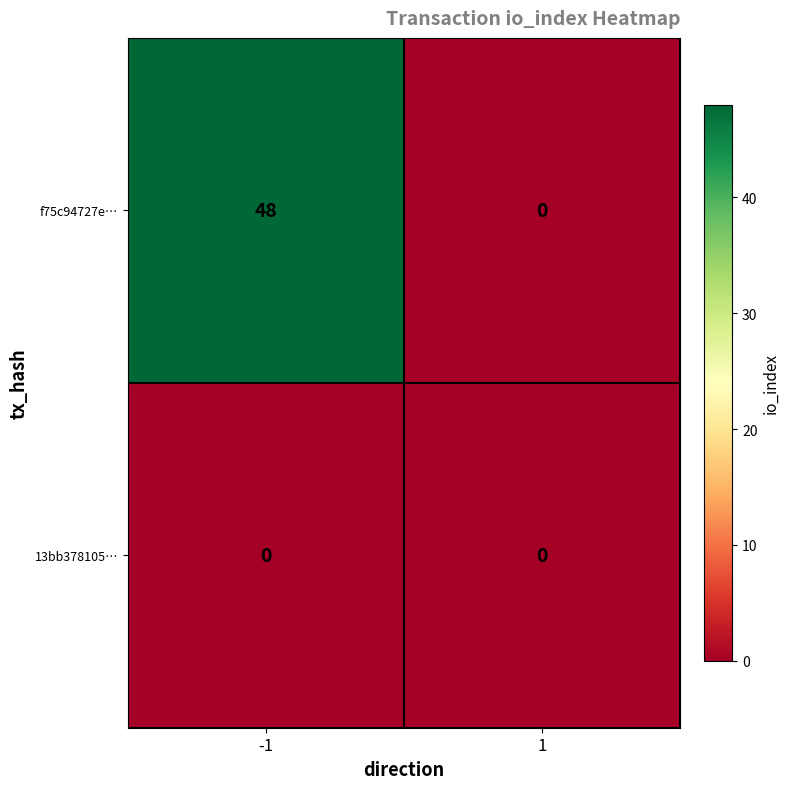

What is the sum of all f75c94727e… values?

48